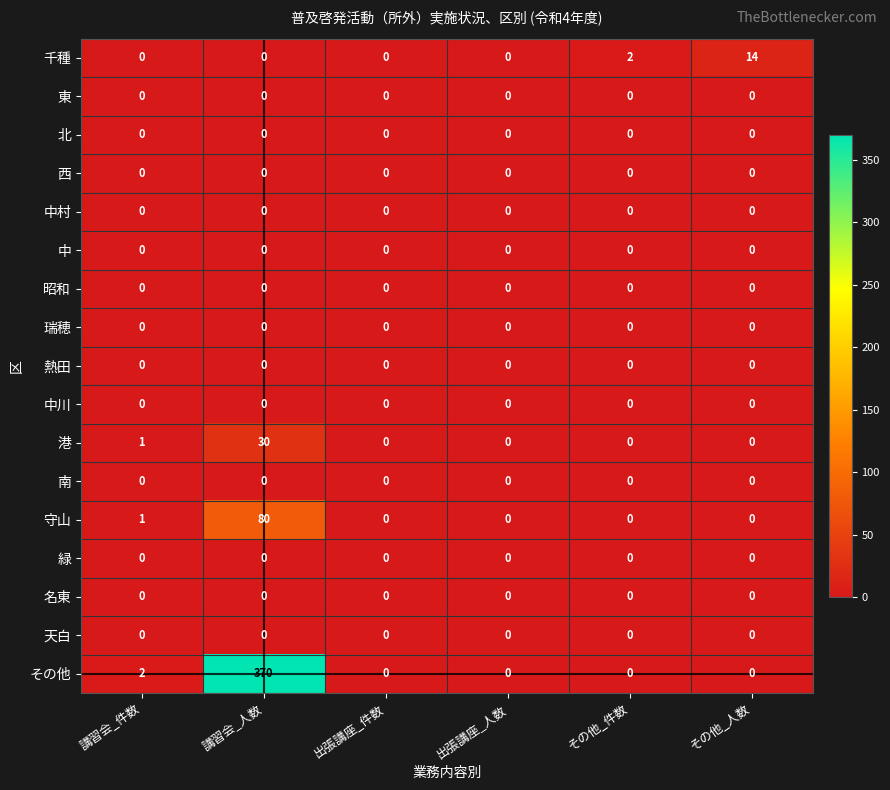

At how many categories does at least one series exceed 345?

1